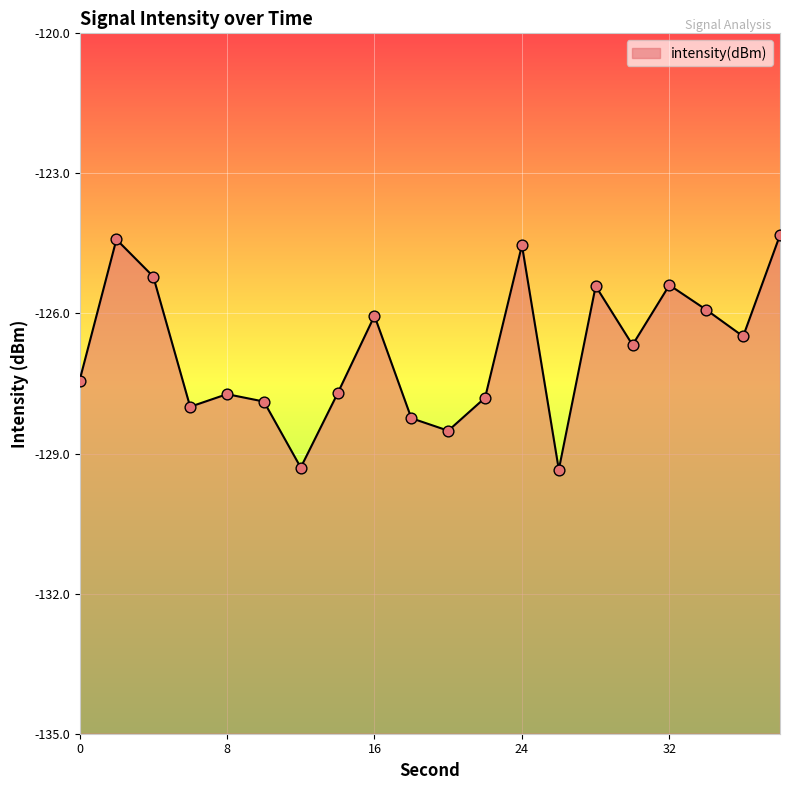

What is the change in value from 26 to 28?

+3.9